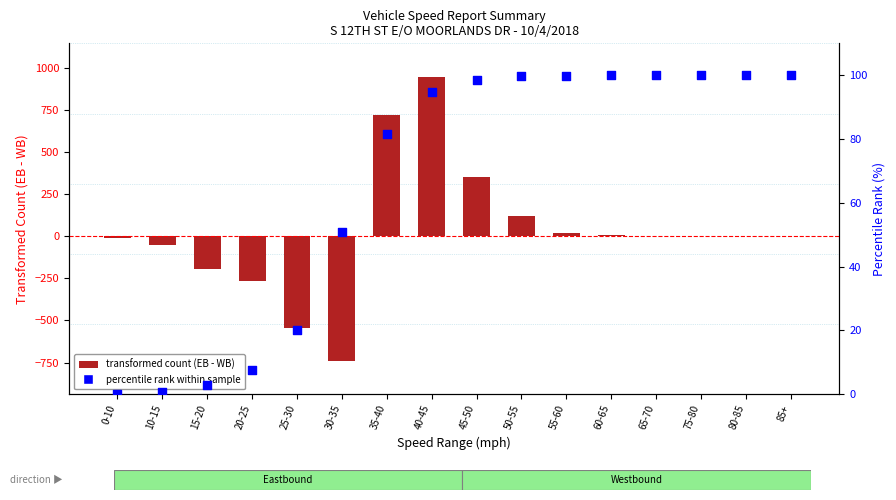

Which series has the largest total across all categories?

percentile rank